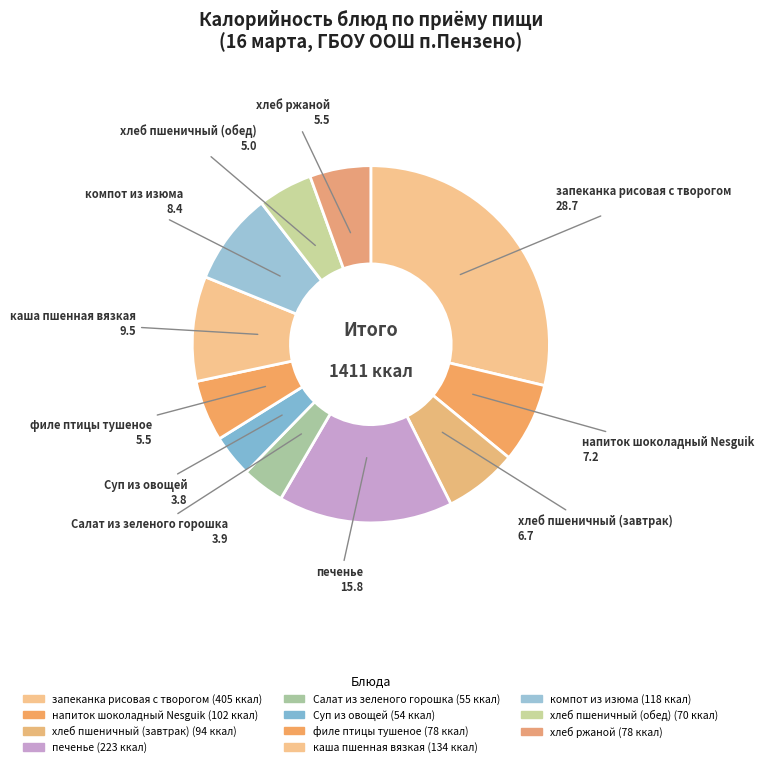

How many segments does this pie chart have?

11